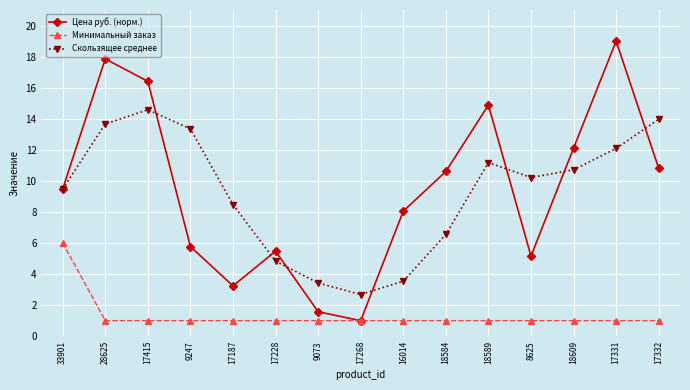

The value of Минимальный заказ at 28625 is 1.0. True or false?

True